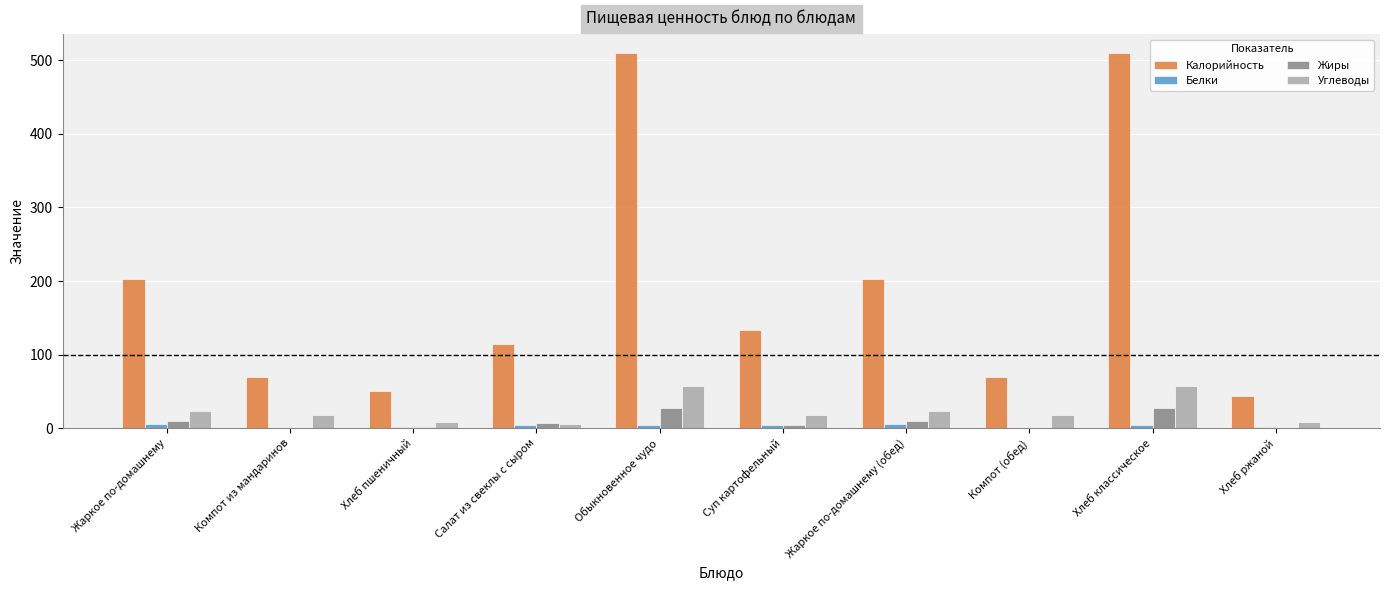

How many groups of bars are there?

10